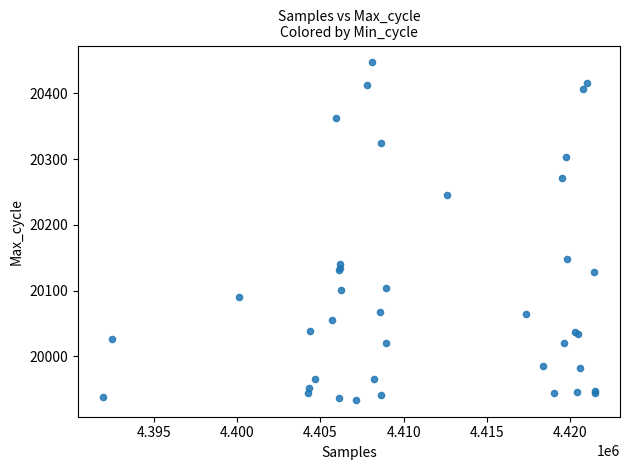

What Y value in the scatter plot is closest to 20190?

20148